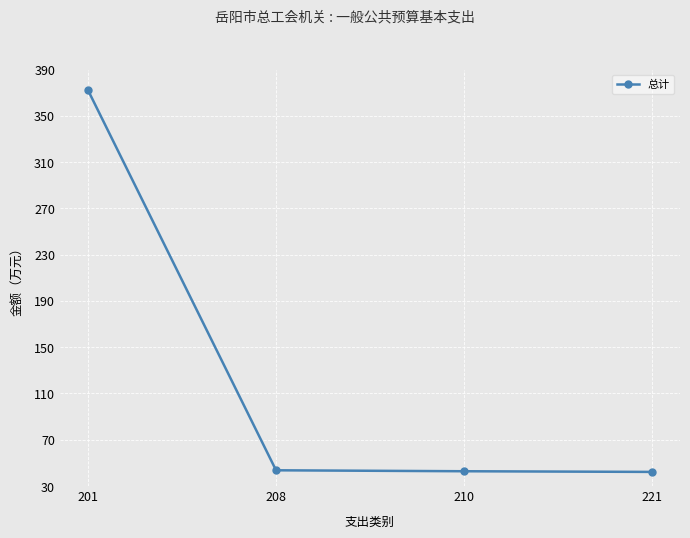

What is the greatest value displayed?

371.9